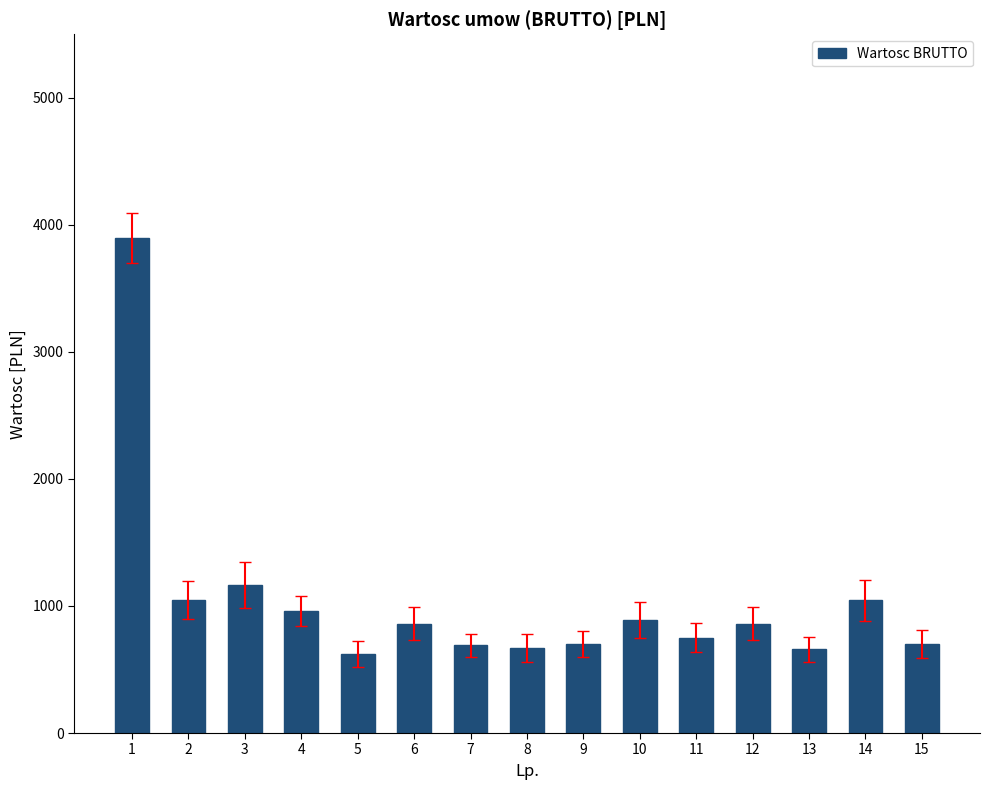

Does the chart contain any negative values?

No